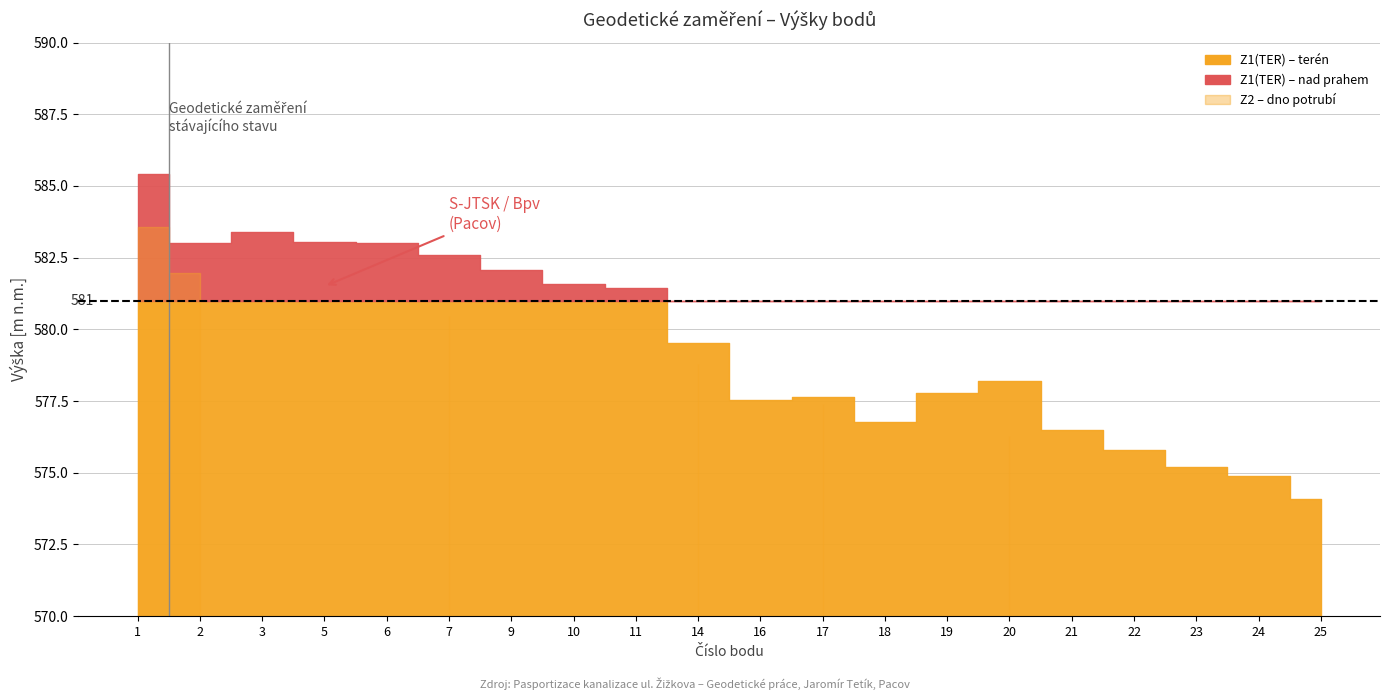

Rank the series by their maximum value, from highest to lowest.

Z1(TER), Z2